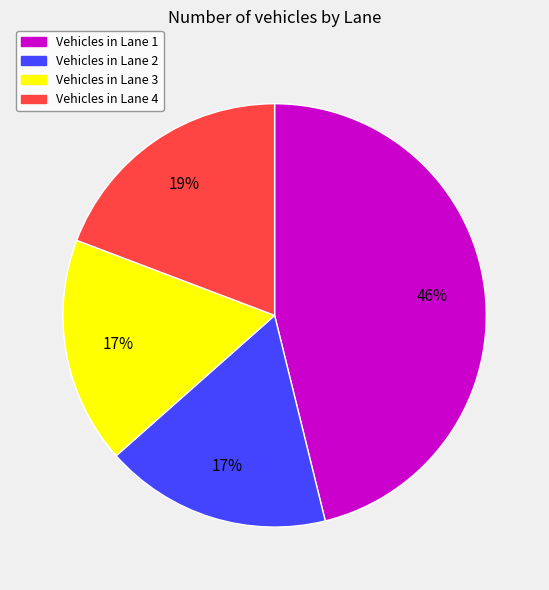

To the nearest percent, what is the average slice percentage?

25%